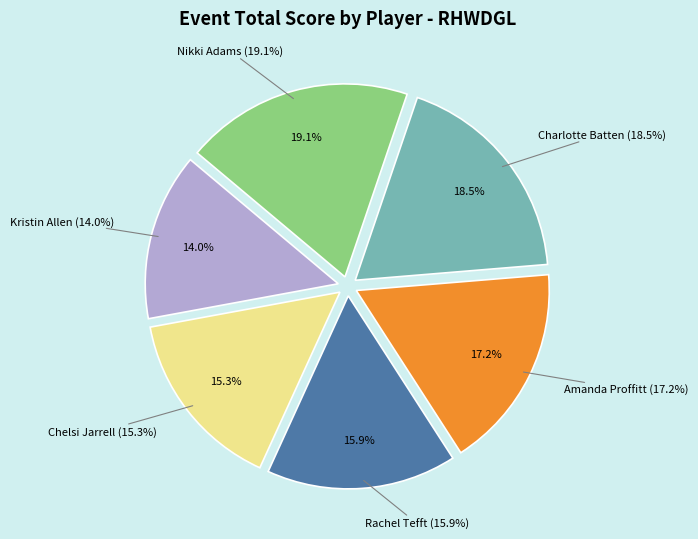

To the nearest percent, what is the average slice percentage?

17%